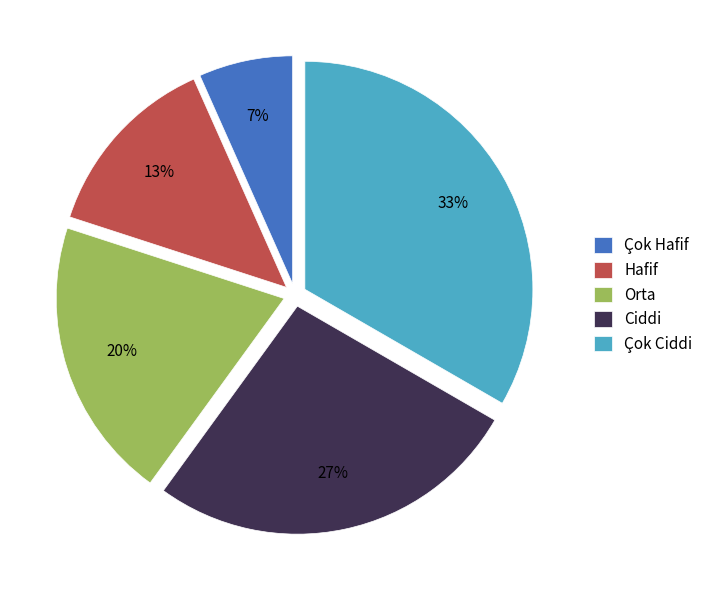

How many slices are in this pie chart?

5